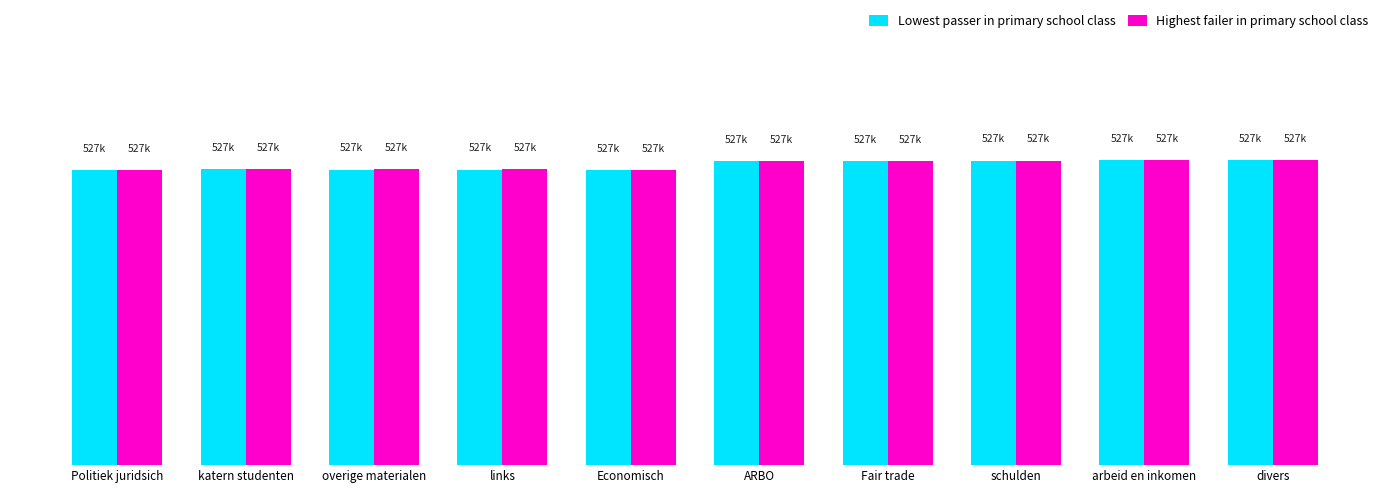

Are the bars grouped side by side (vs. stacked)?

Yes